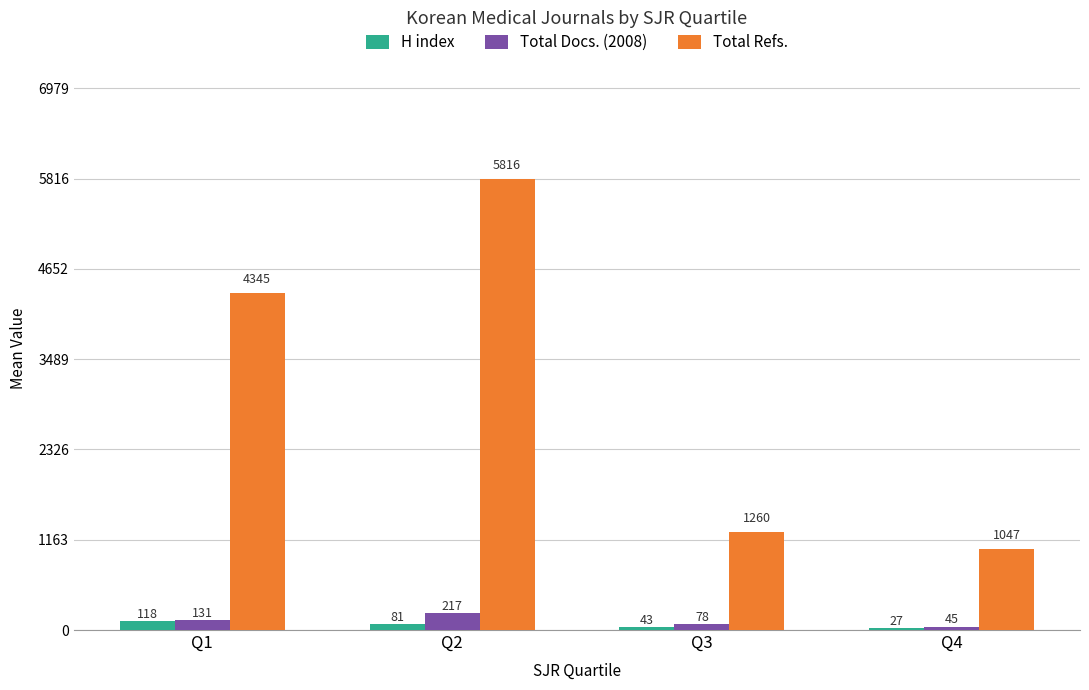

How many data points does each series have?

4